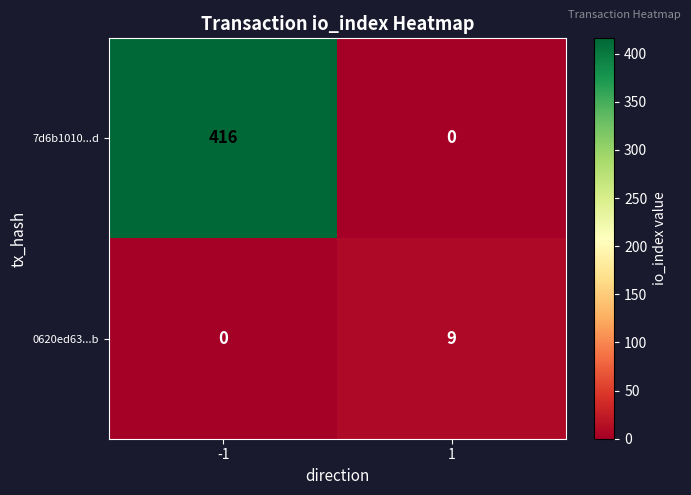

At which category is the sum across all series the highest?

-1